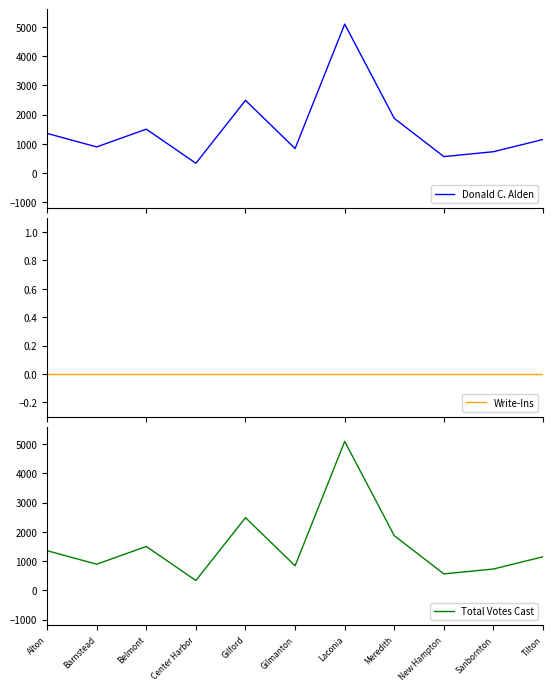

True or false: Total Votes Cast and Donald C. Alden cross at least once.

False